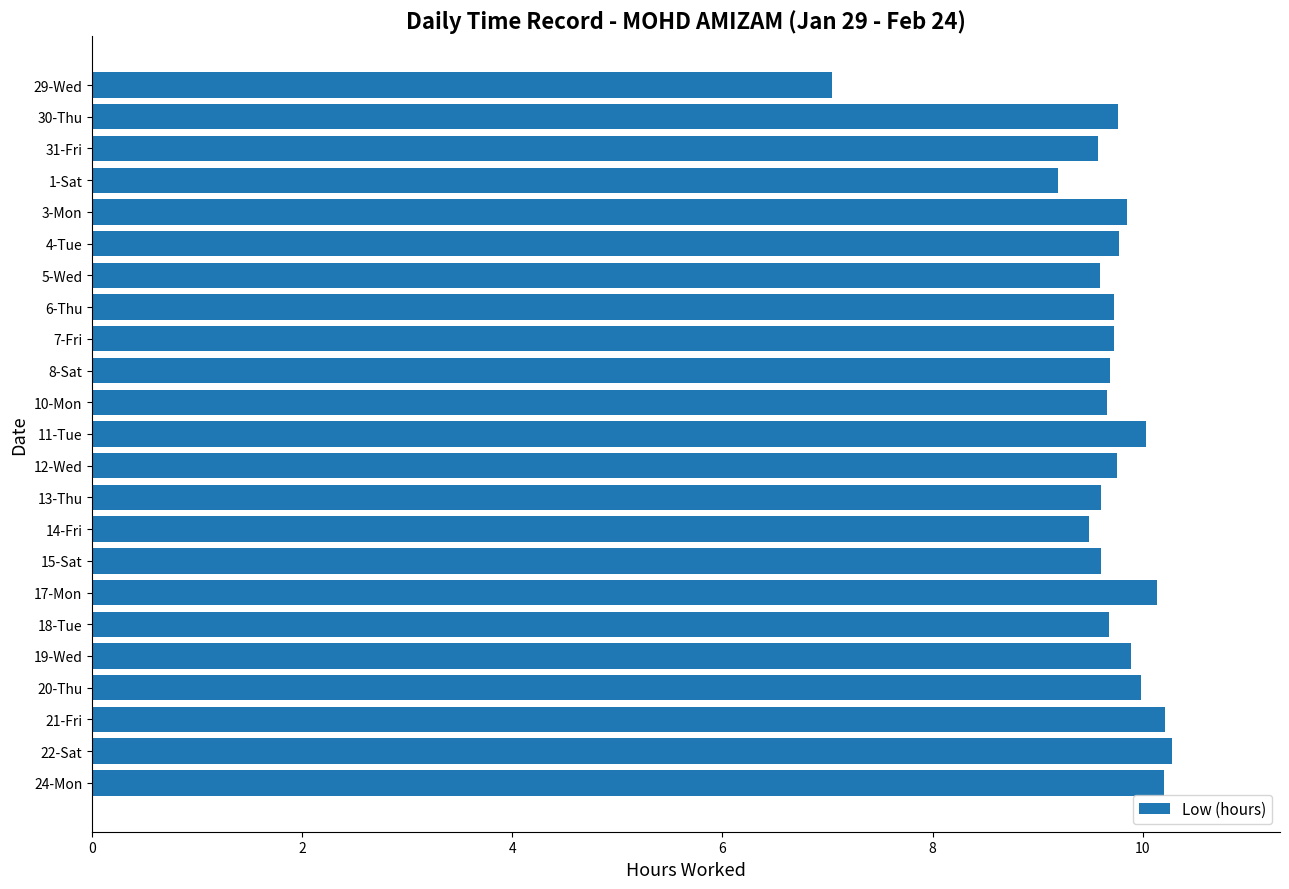

How many series are shown in this chart?

1